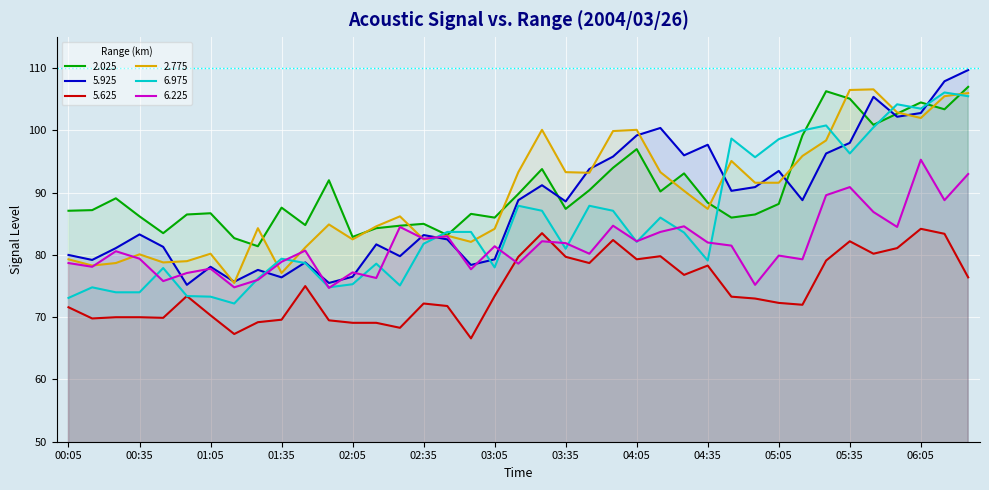

What is the highest value of the 2.025 series?

107.0